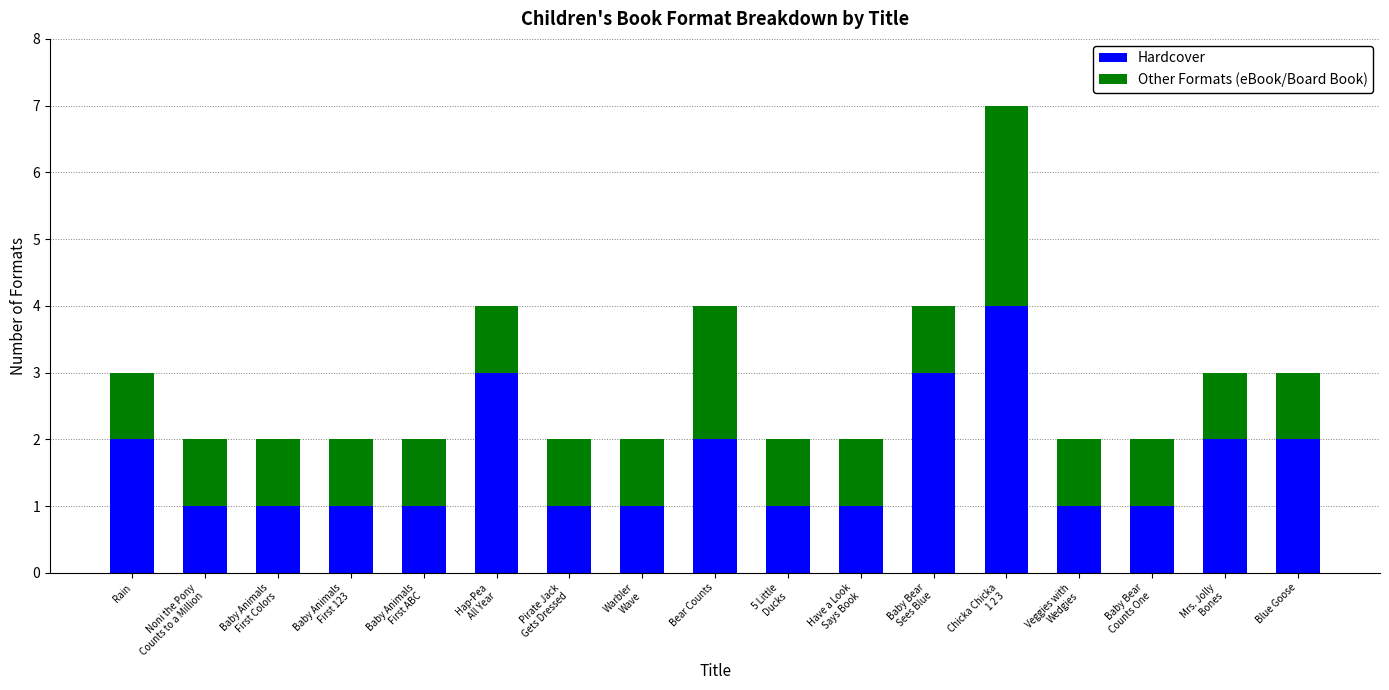

At which category is the sum across all series the highest?

Chicka Chicka
1 2 3